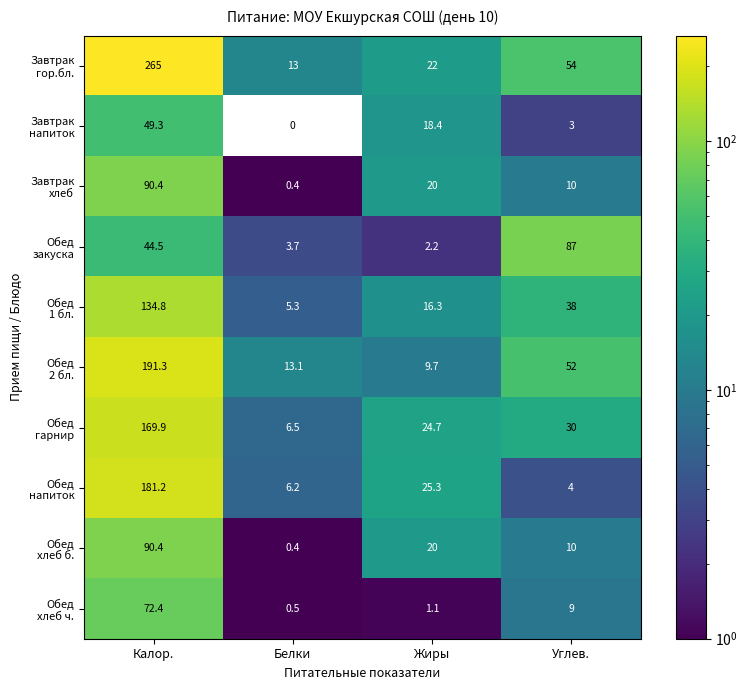

What is the difference between the highest and lowest values at Жиры?

24.2